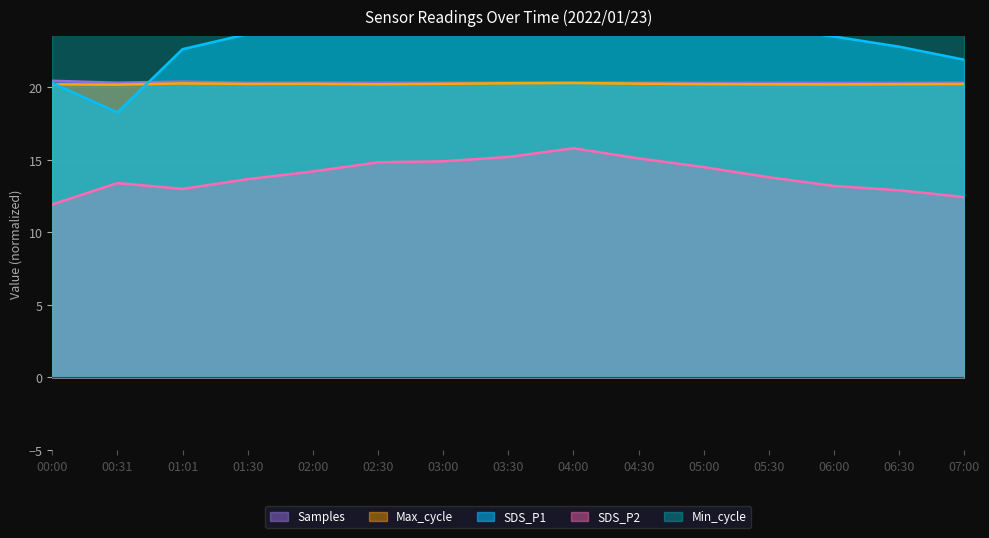

Which category has the highest value in the SDS_P2 series?

04:00